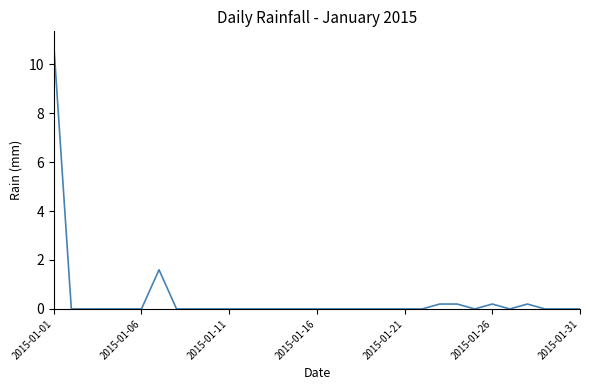

What is the greatest value displayed?

10.8